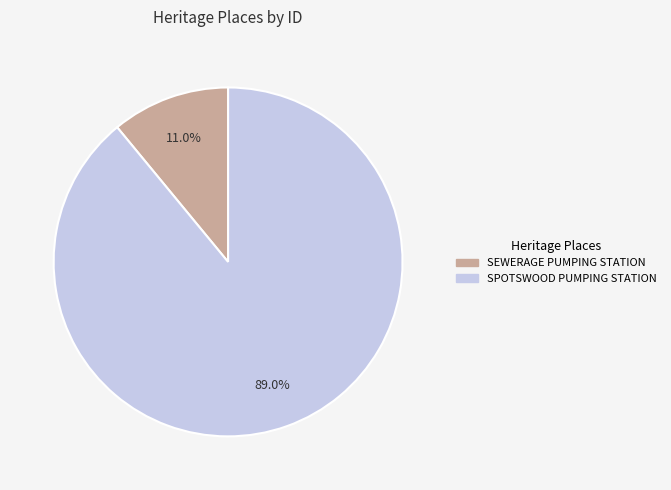

How much of the chart is everything except SPOTSWOOD PUMPING STATION?

11.0%